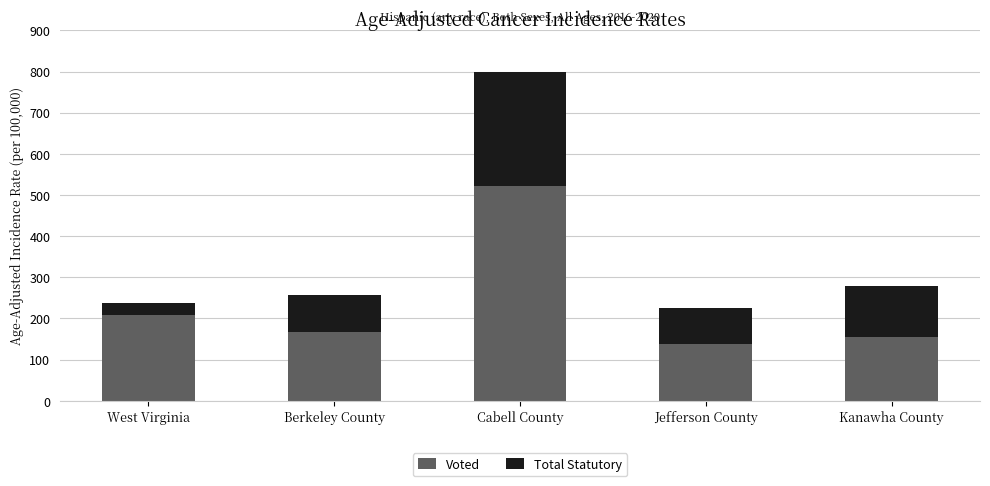

Reading right to left, what are the values for Voted?

155.1	137.1	523.1	166.3	208.8